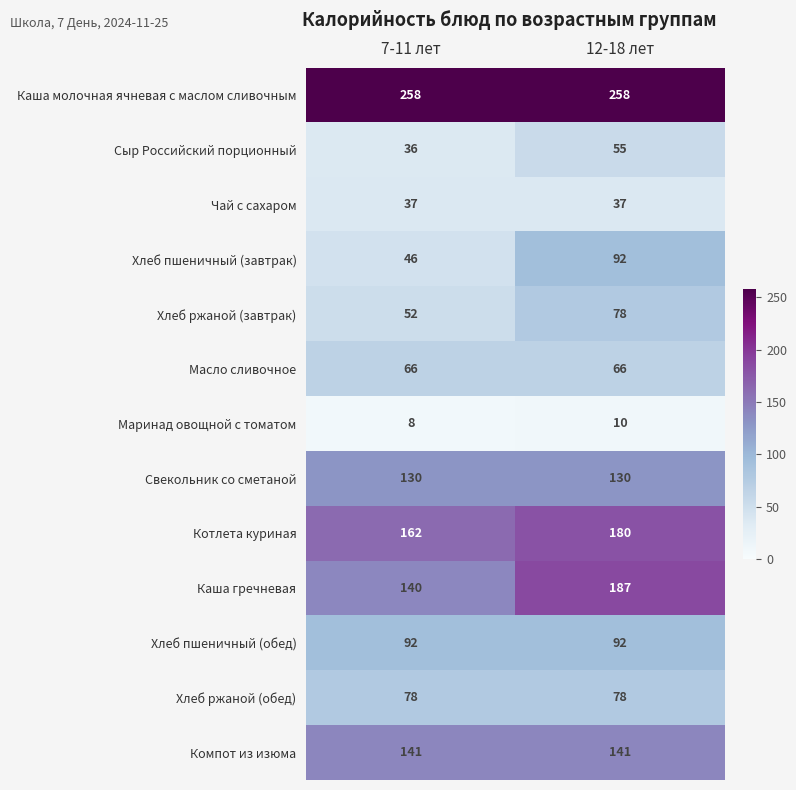

Which series has the largest total across all categories?

Каша молочная ячневая с маслом сливочным